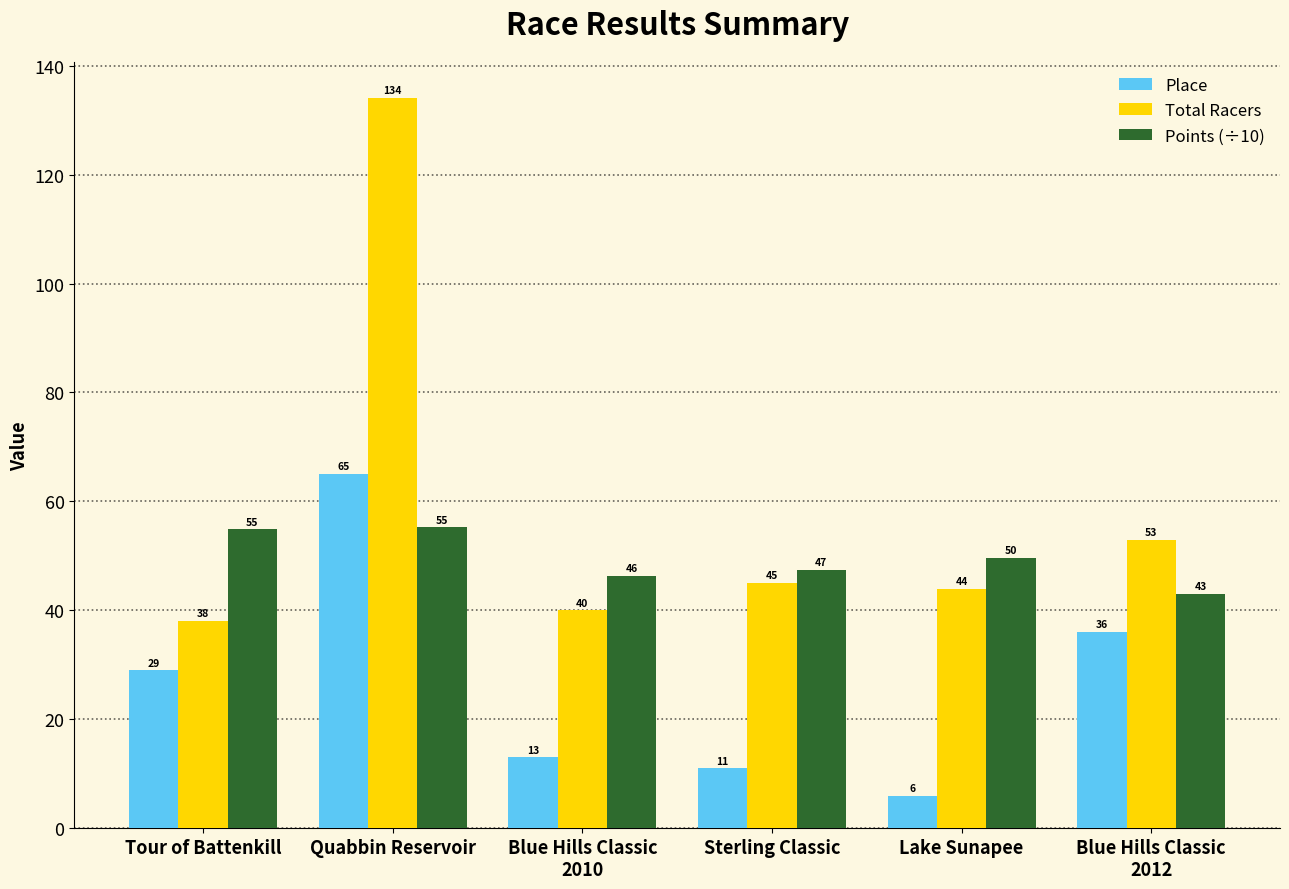

Does the chart contain stacked bars?

No